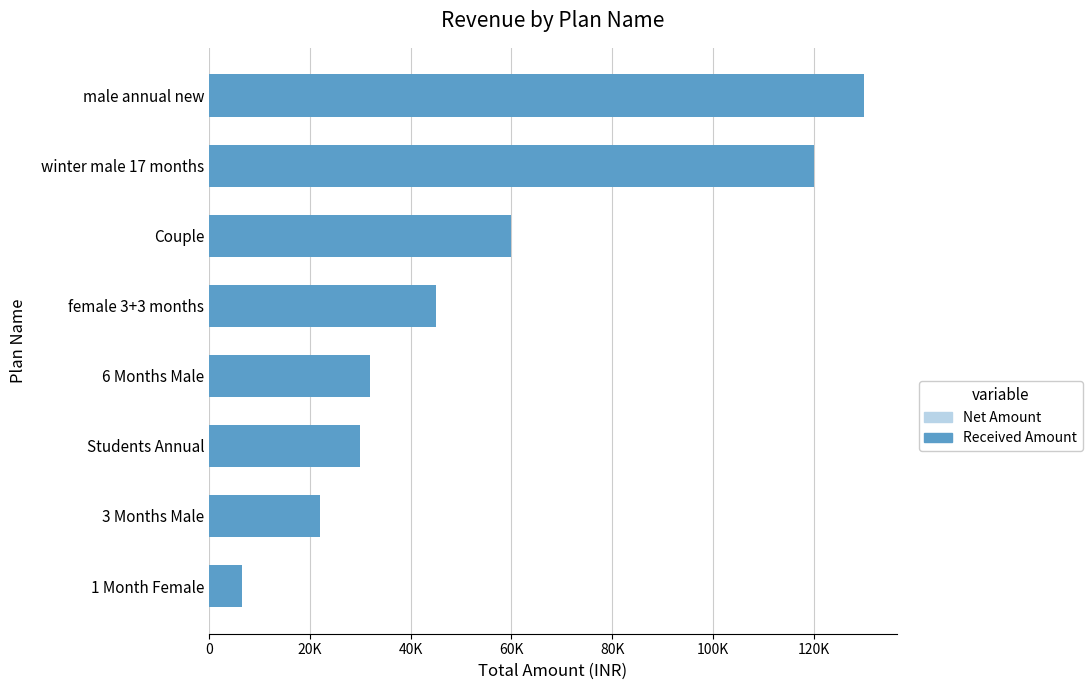

Which series has the largest total across all categories?

Net Amount